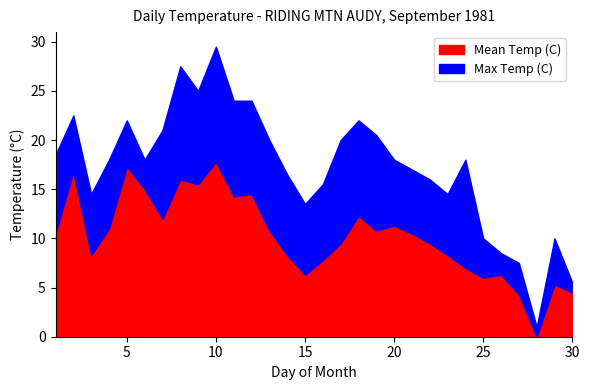

List the series in order of their peak value, highest first.

Max Temp (C), Mean Temp (C)